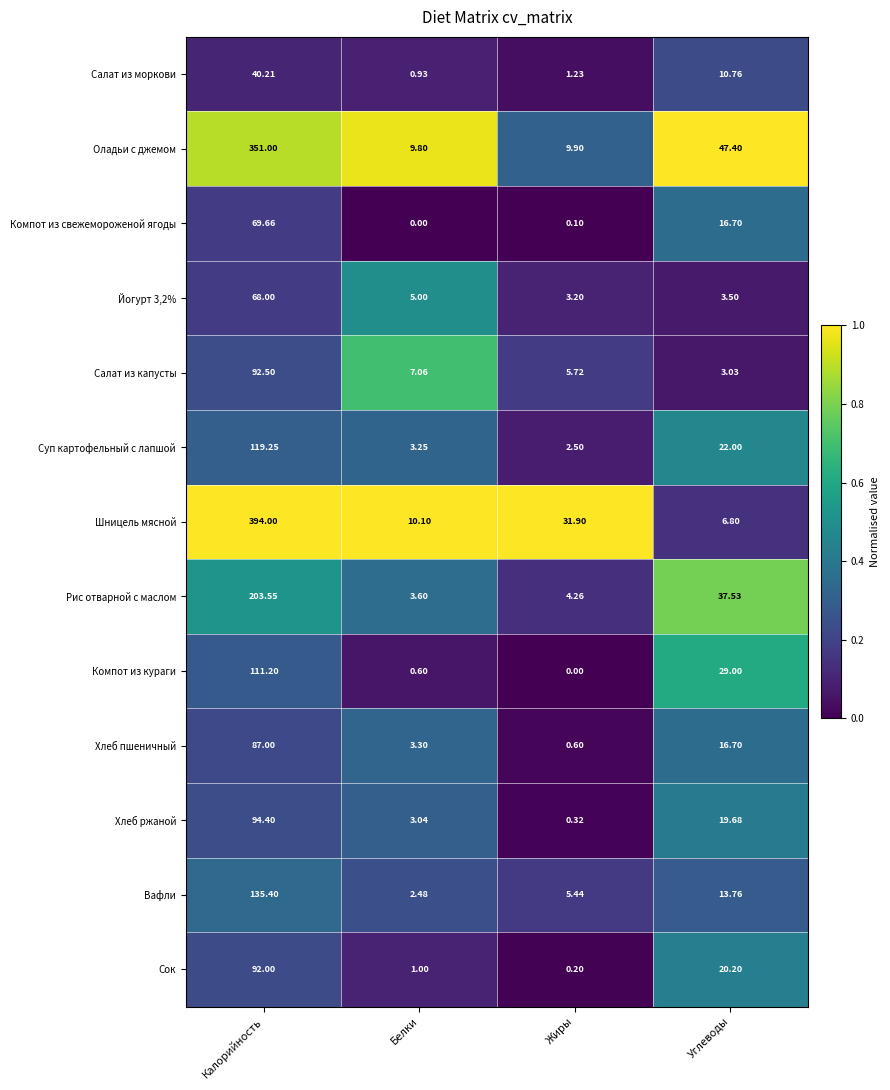

At which label does Салат из моркови first exceed 10?

Калорийность